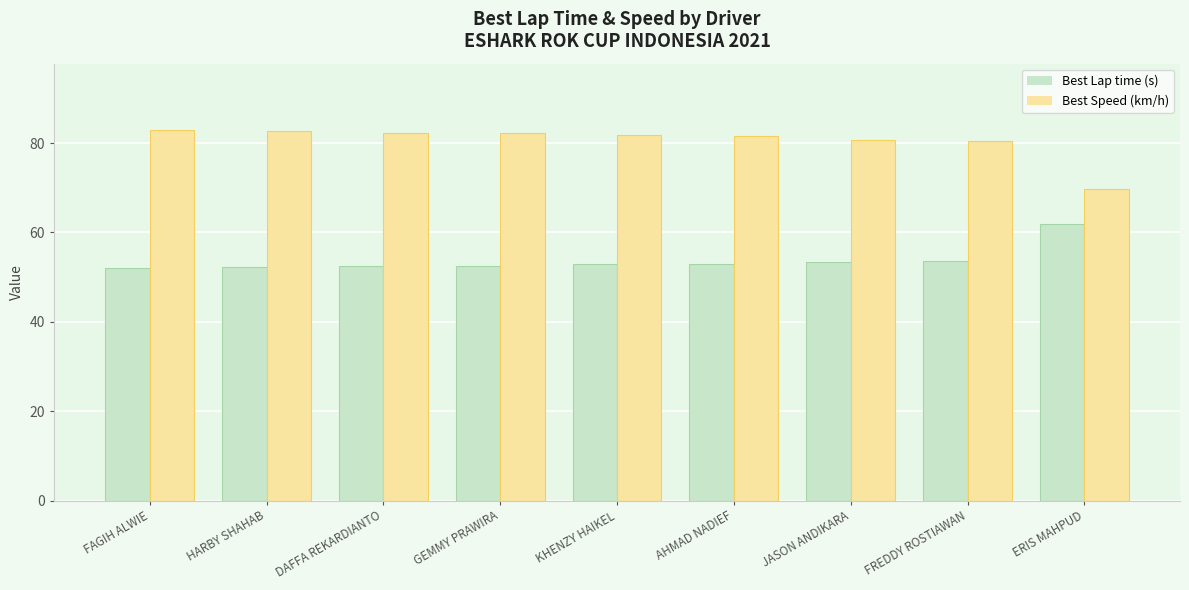

Are the bars horizontal?

No